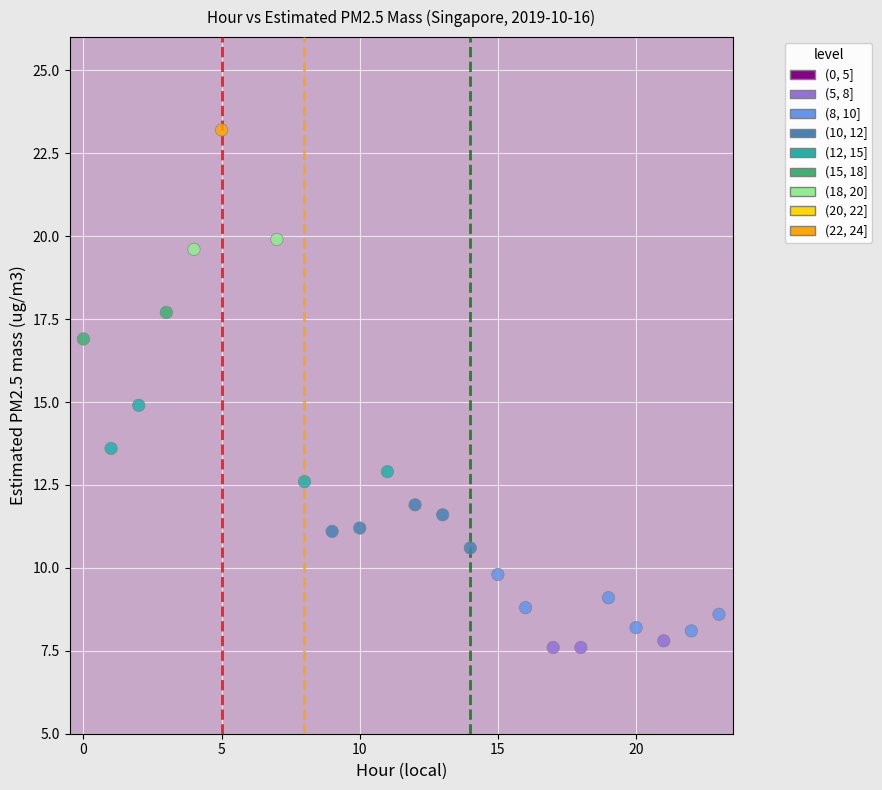

What is the range of X values (max minus min)?

23.0